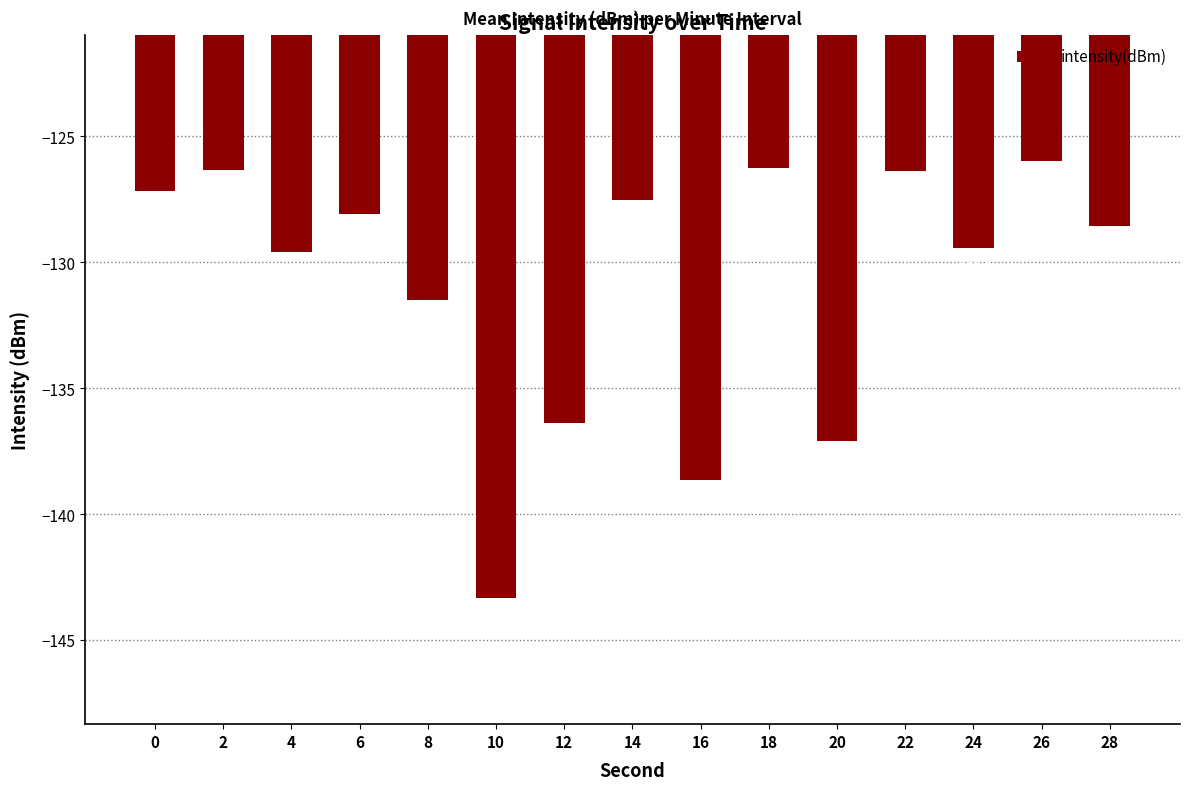

List the labels in order of value, largest first.

26, 18, 2, 22, 0, 14, 6, 28, 24, 4, 8, 12, 20, 16, 10